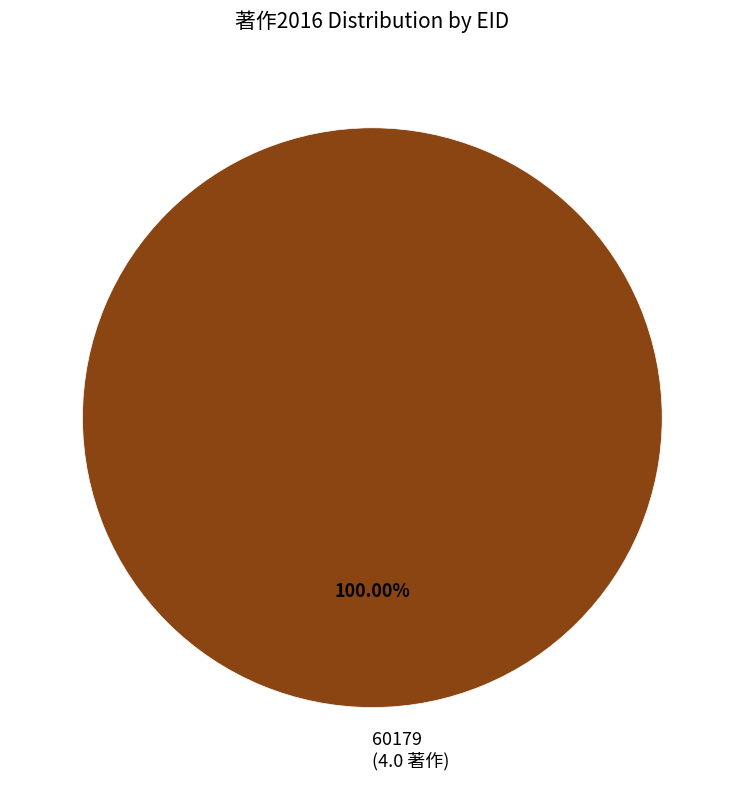

What is the majority slice?

60179 (4.0 著作)